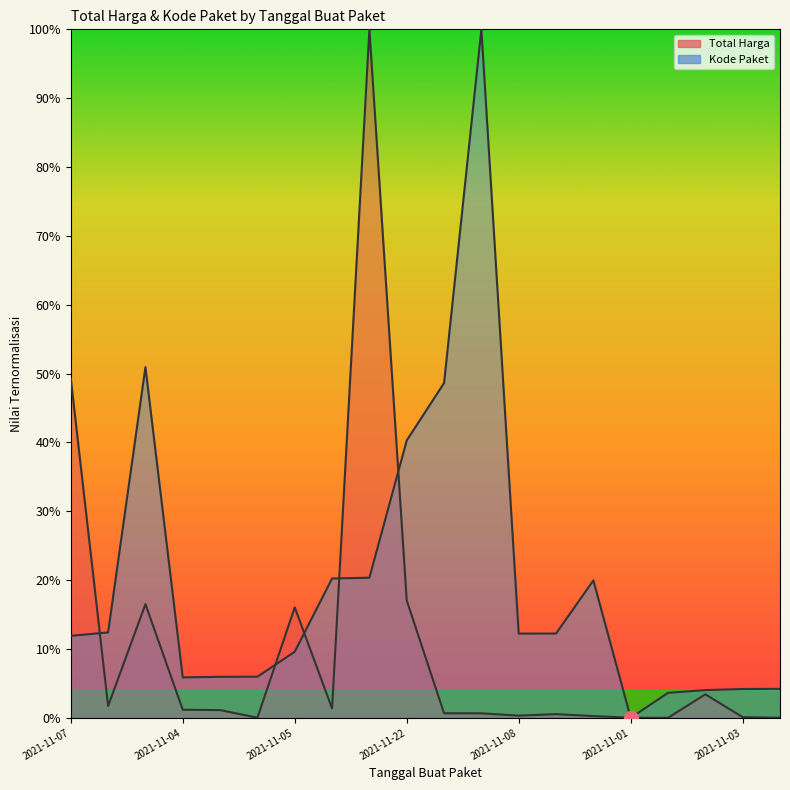

In Total Harga, how many points are lower than both neighbors (excluding endpoints)?

5